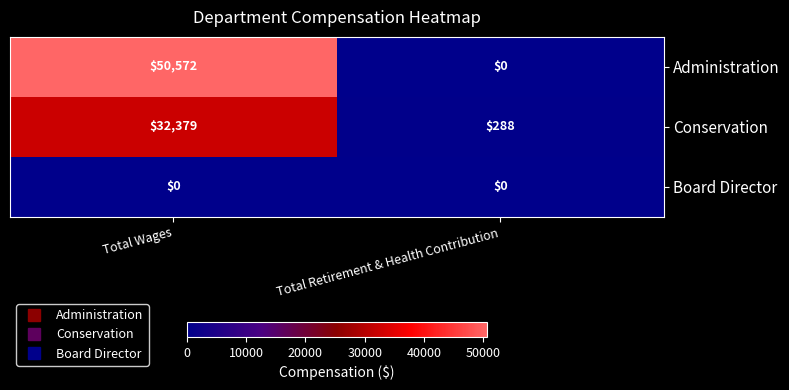

Rank the series by their average value, from highest to lowest.

Administration, Conservation, Board Director